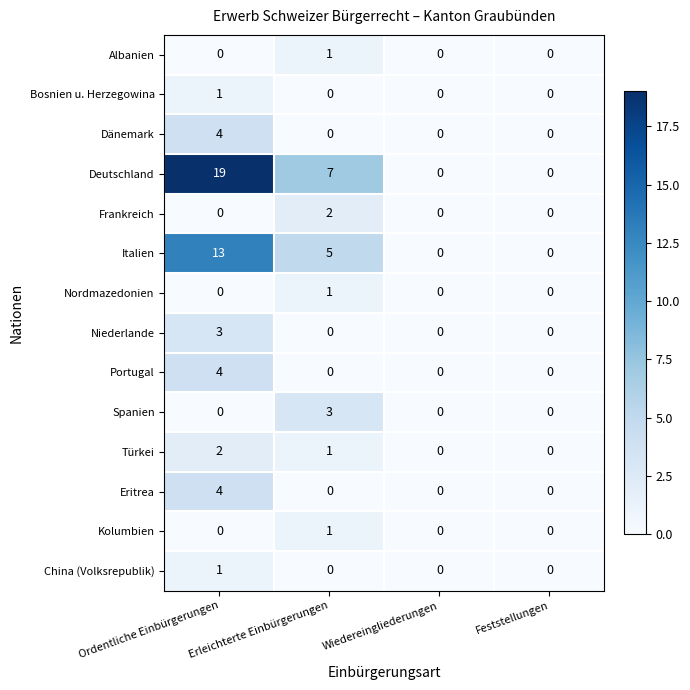

Between Erleichterte Einbürgerungen and Feststellungen, which series saw the biggest shift?

Deutschland